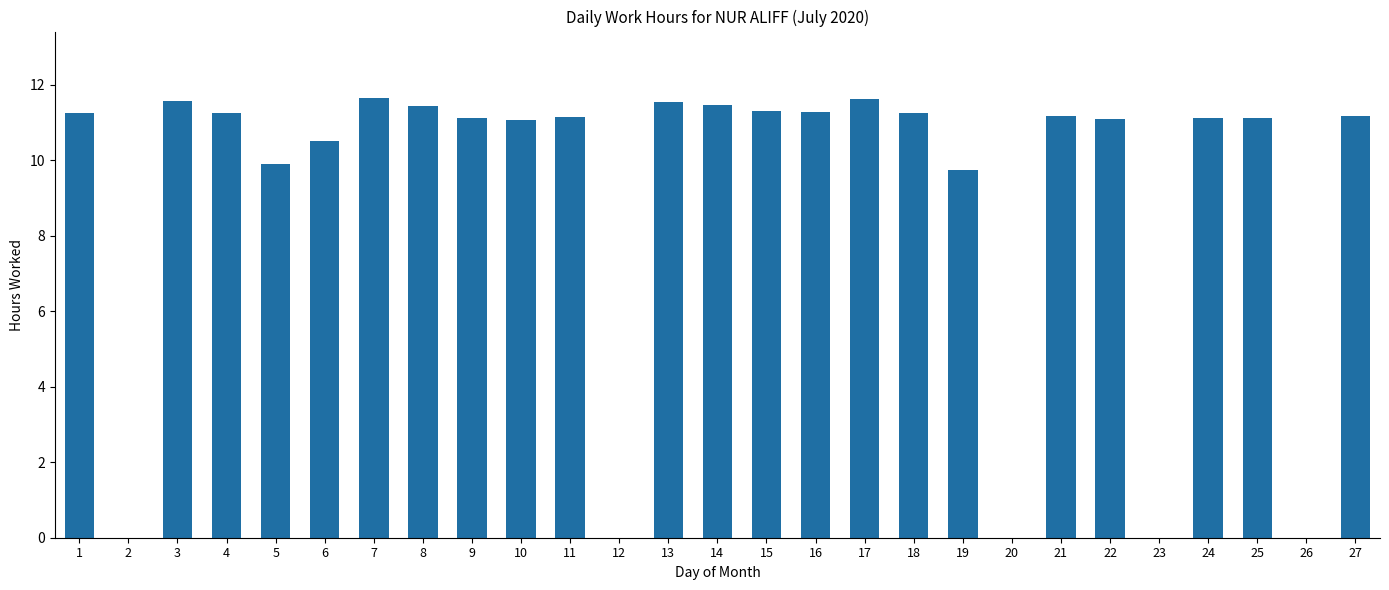

What is the ratio of the value at 11 to the value at 4?

1.0